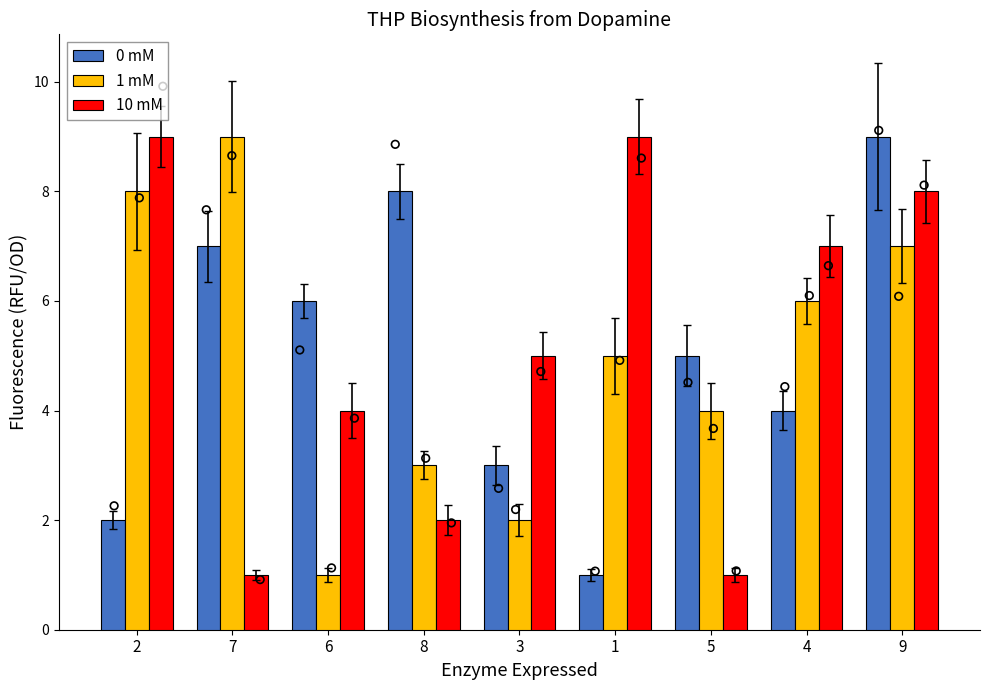

Which series reaches the maximum Y coordinate?

0 mM